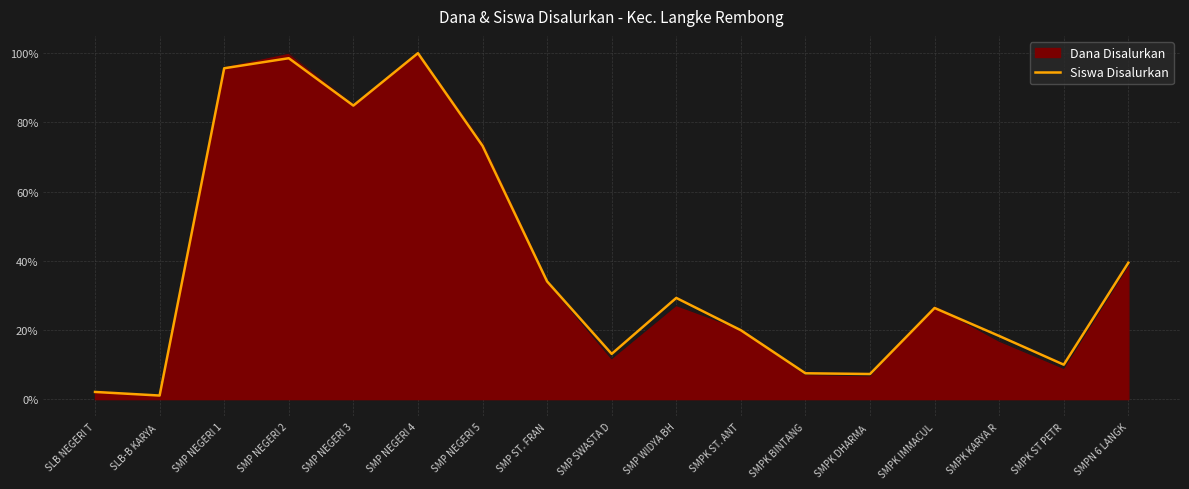

What is the minimum value shown in the chart?

1.0